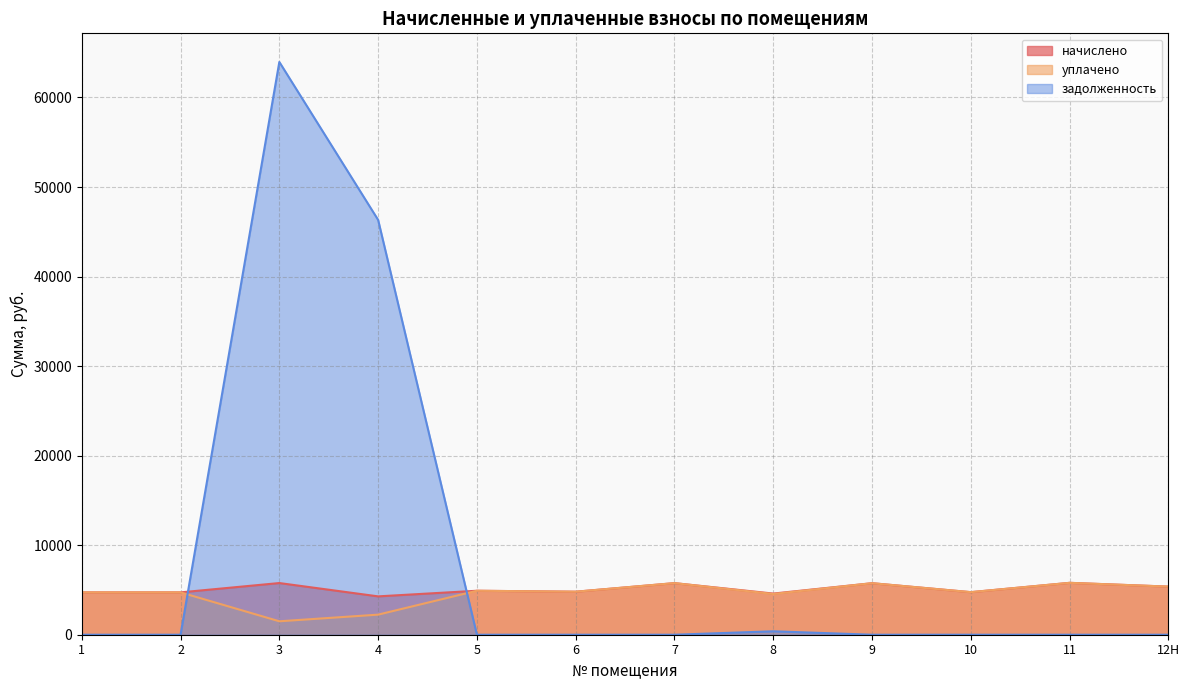

How many data points in начислено are less than 4911?

6